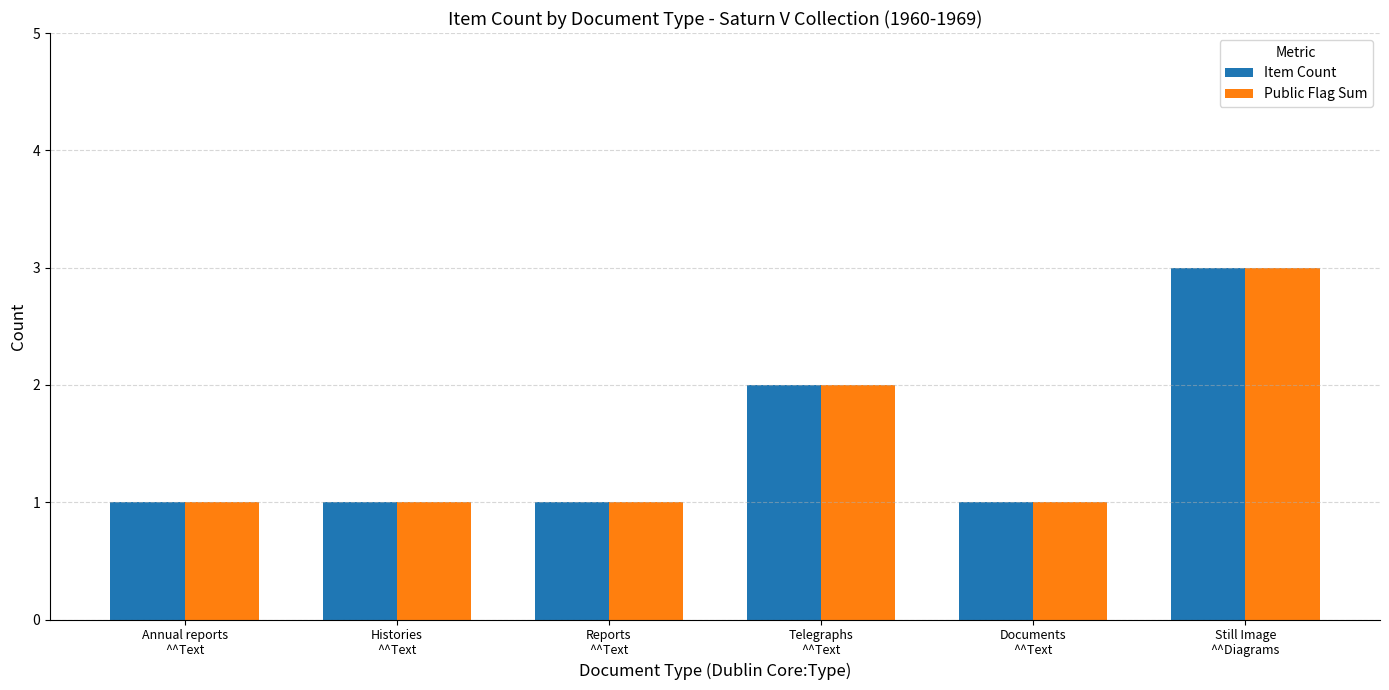

What is the greatest value displayed?

3